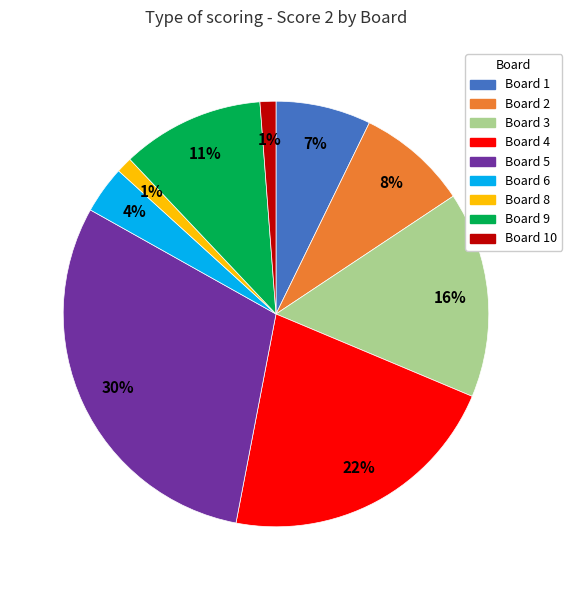

To the nearest percent, what is the difference between the largest and smallest slice percentages?

29%